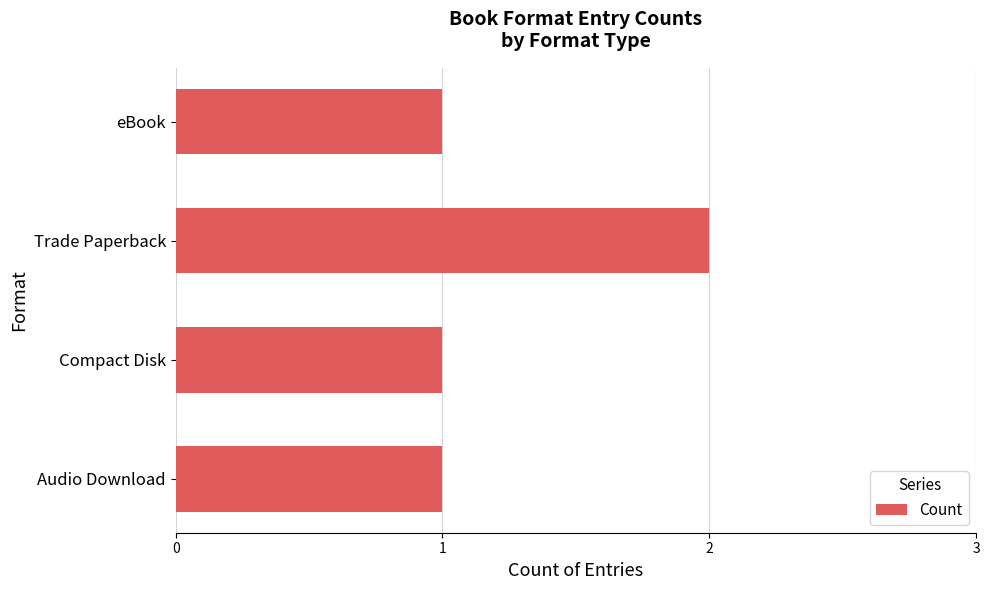

Which category has the highest value across all series?

Trade Paperback